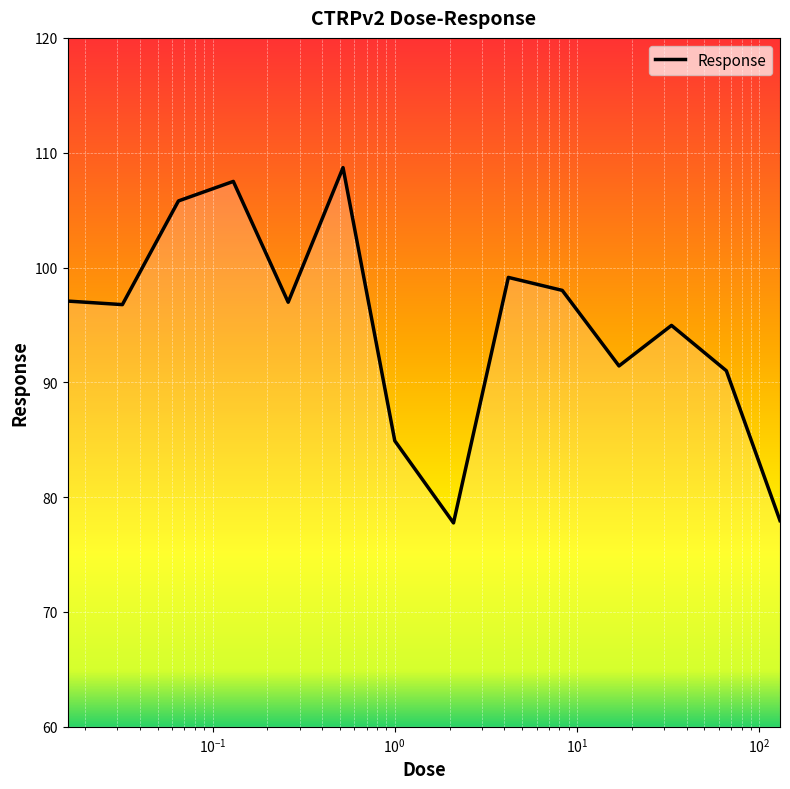

What is the greatest value displayed?

108.7